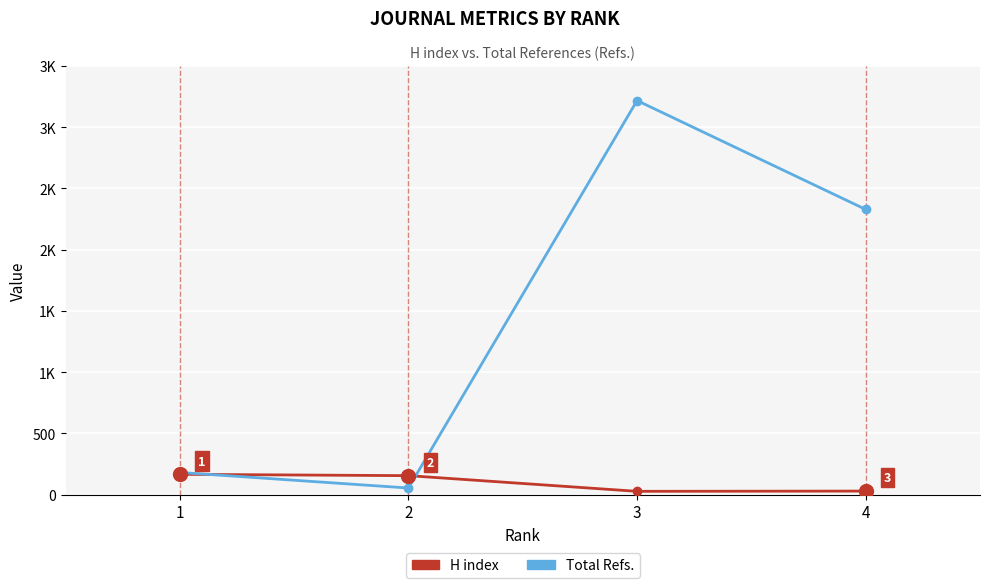

In H index, how many points are lower than both neighbors (excluding endpoints)?

1